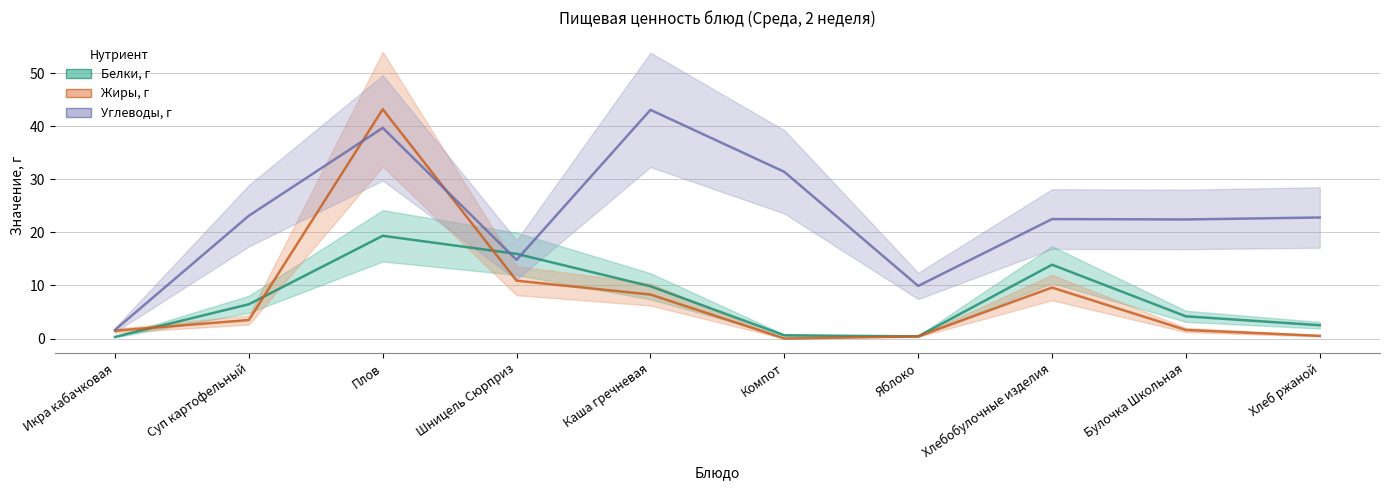

What is the difference between the maximum and minimum values in the Жиры, г series?

43.2